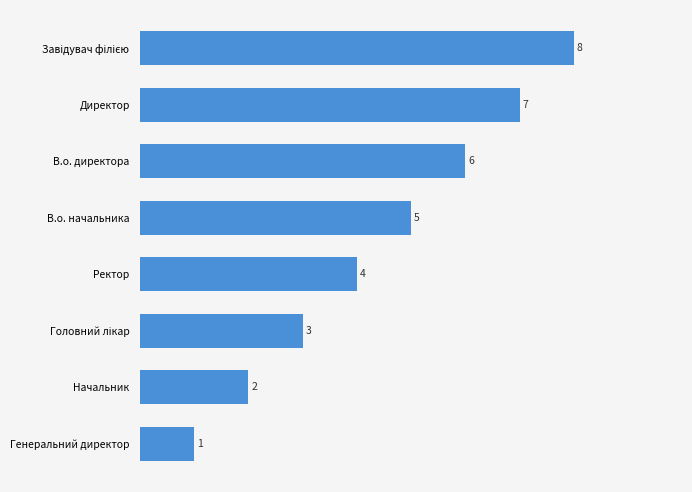

What is the change in value from В.о. начальника to В.о. директора?

+1